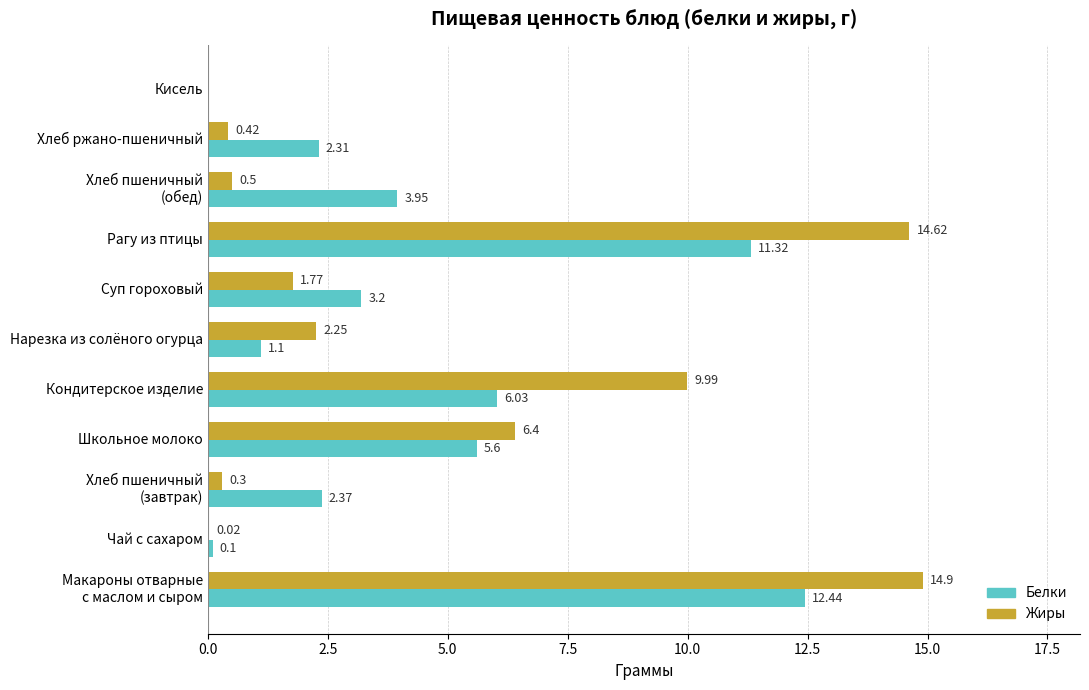

What is the highest value of the Жиры series?

14.9